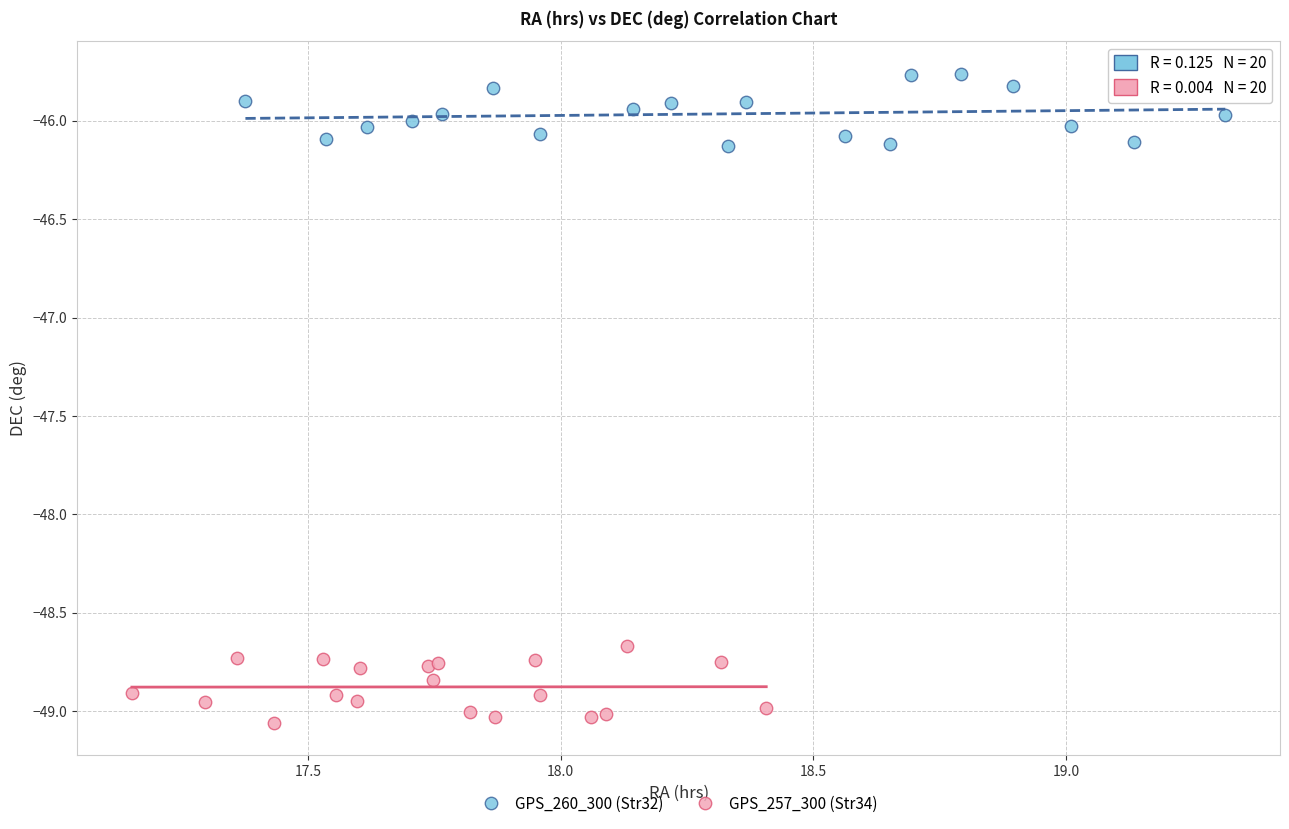

Which series contains the lowest Y value?

GPS_257_300 (Str34)